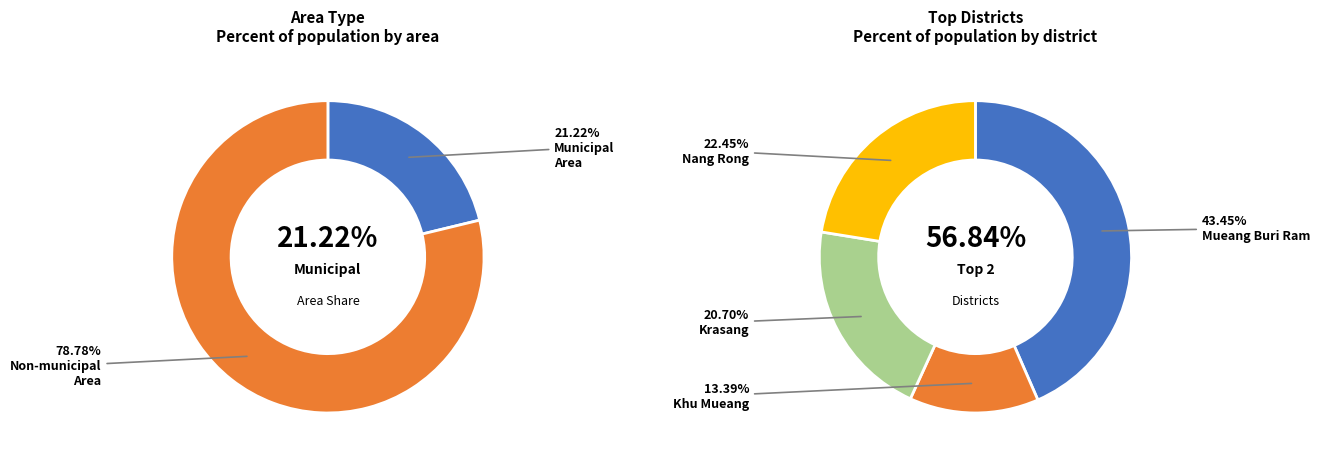

Is there any slice that represents more than half of the pie?

Yes